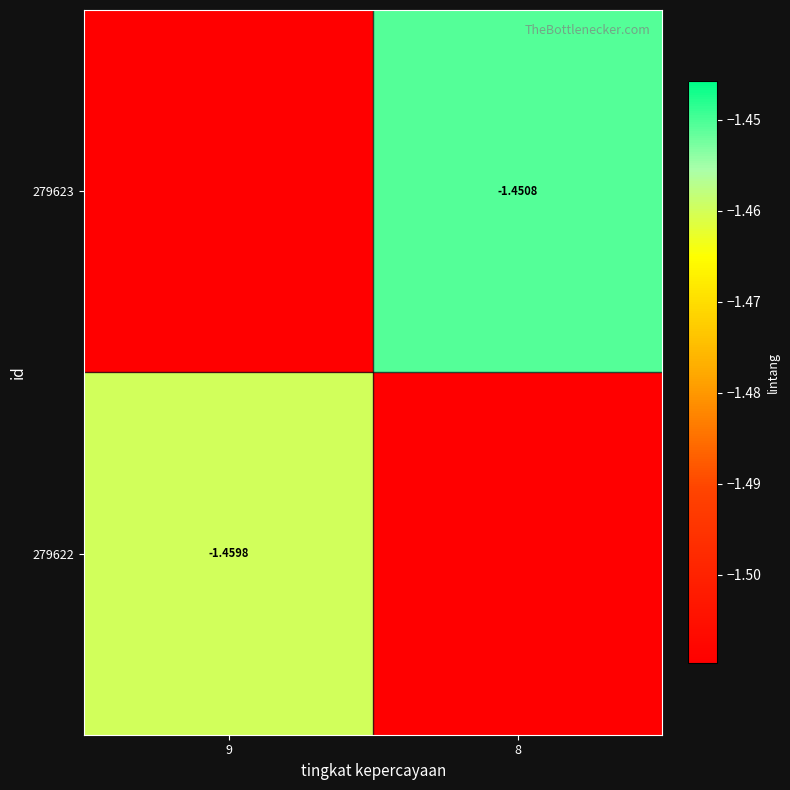

At which category is the sum across all series the highest?

8